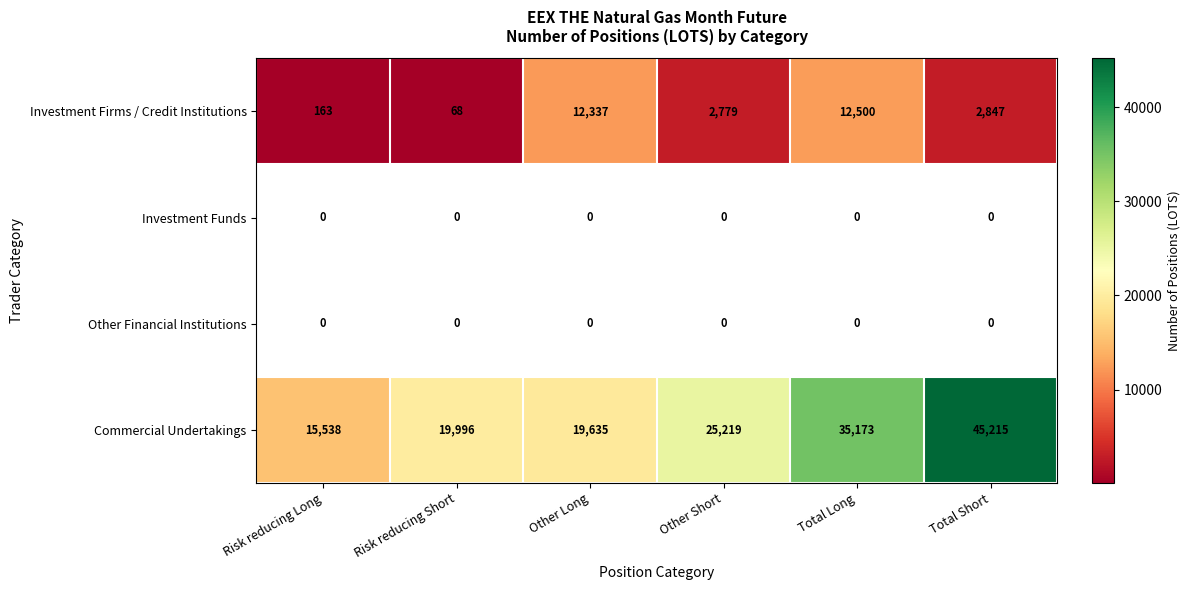

Rank the categories by Commercial Undertakings value from lowest to highest.

Risk reducing Long, Other Long, Risk reducing Short, Other Short, Total Long, Total Short